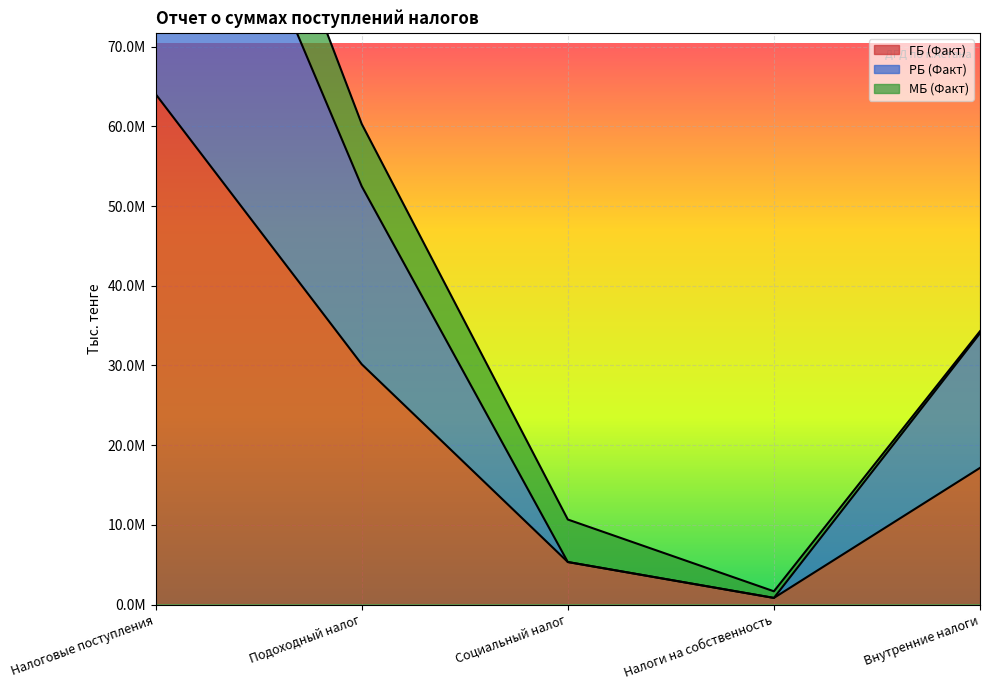

The value of ГБ (Факт) at Налоговые поступления is 95284286. True or false?

False